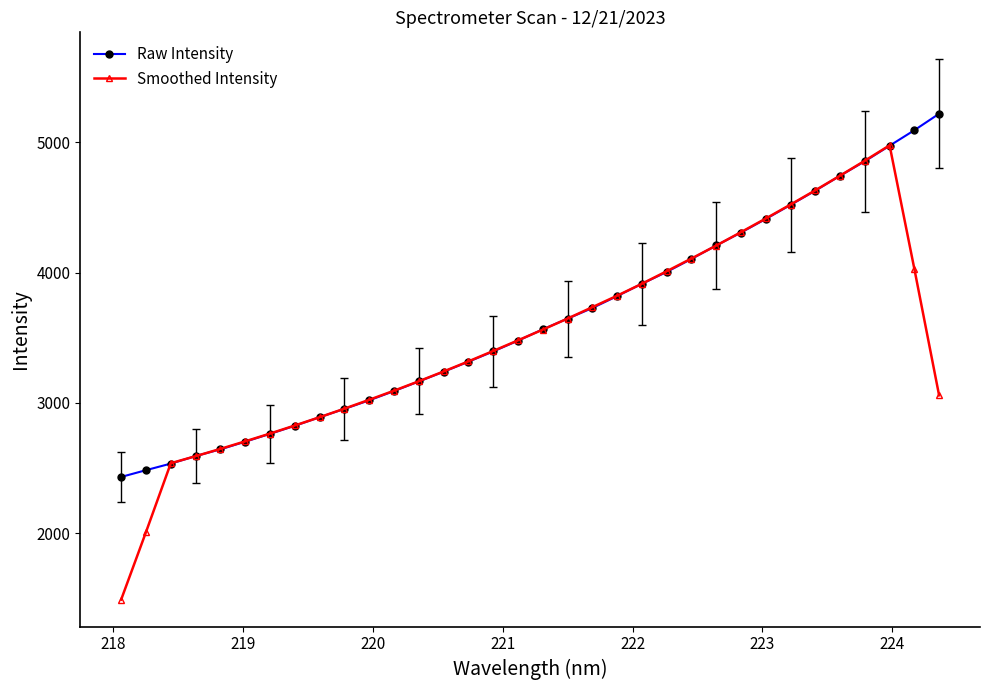

Rank the series by their maximum value, from lowest to highest.

Smoothed Intensity, Raw Intensity